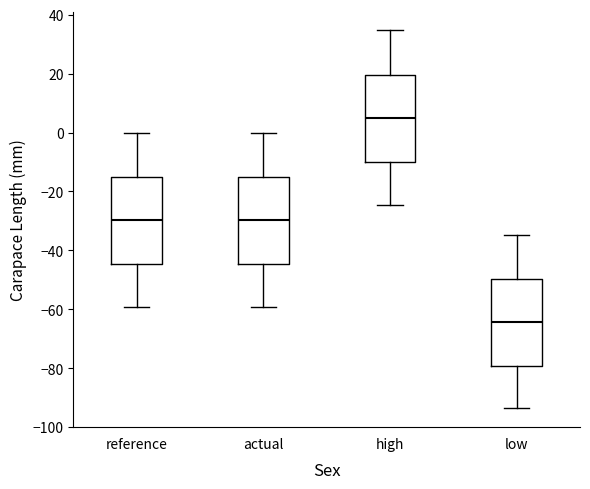

Which box's median line is the lowest?

low